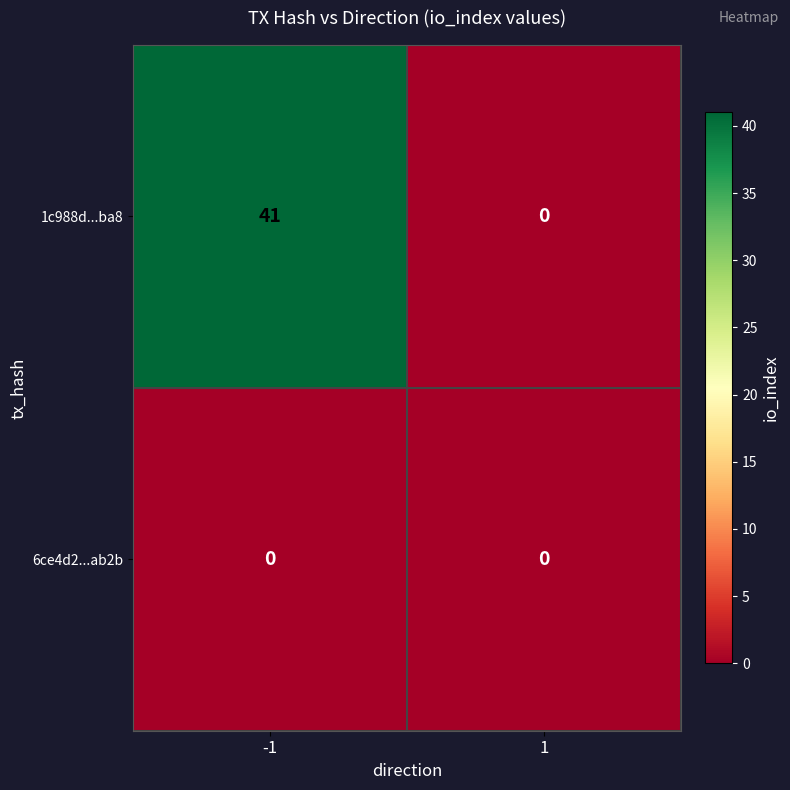

Reading right to left, transcribe all the data shown in this chart.

1c988d...ba8: 0	41
6ce4d2...ab2b: 0	0